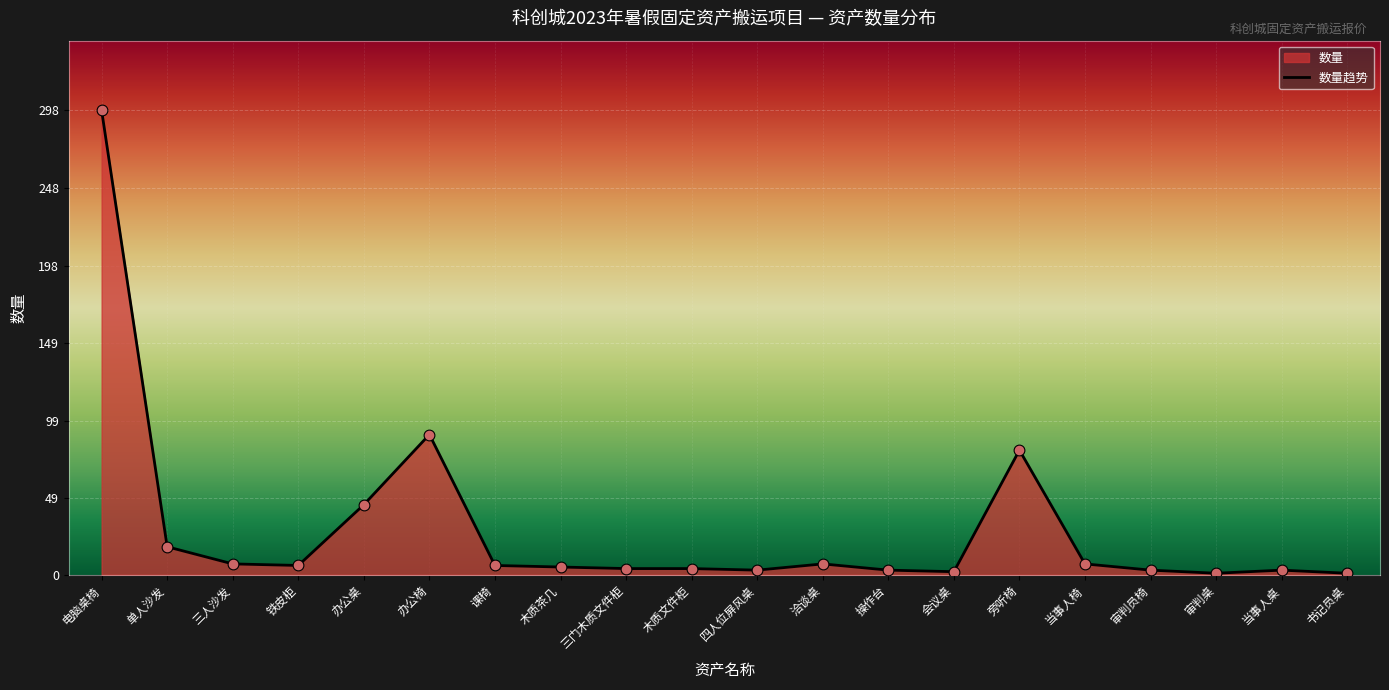

What is the change in value from 课椅 to 审判桌?

-5